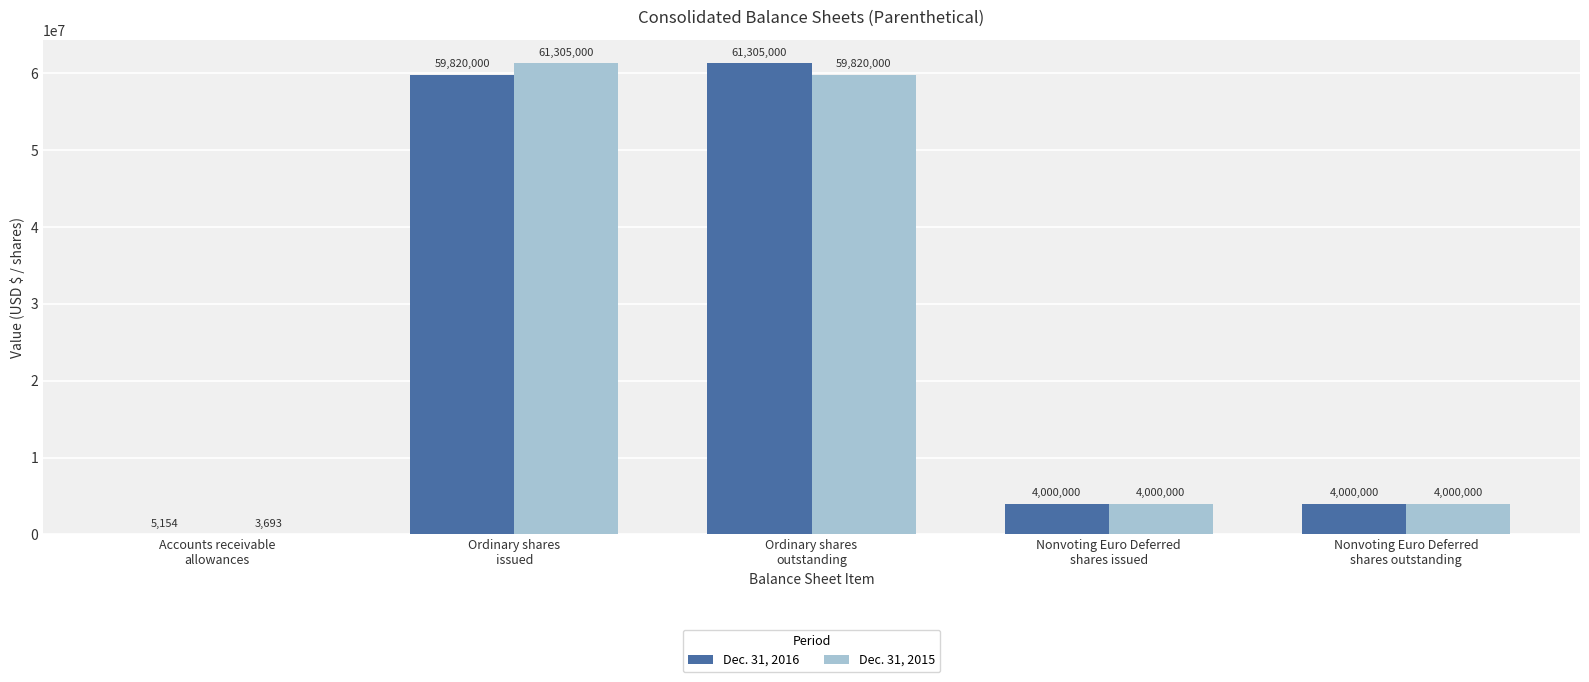

Which series has the largest total across all categories?

Dec. 31, 2016